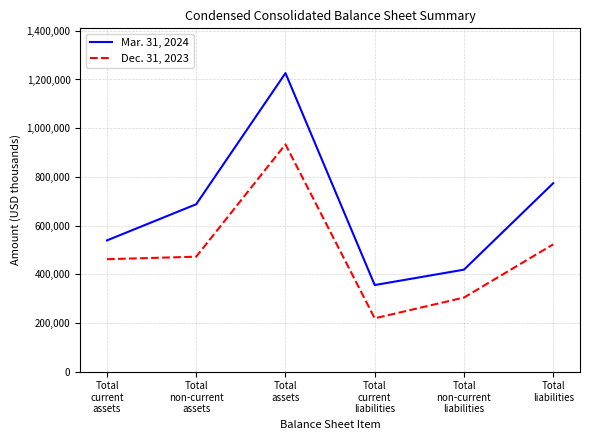

How many lines are shown in the chart?

2